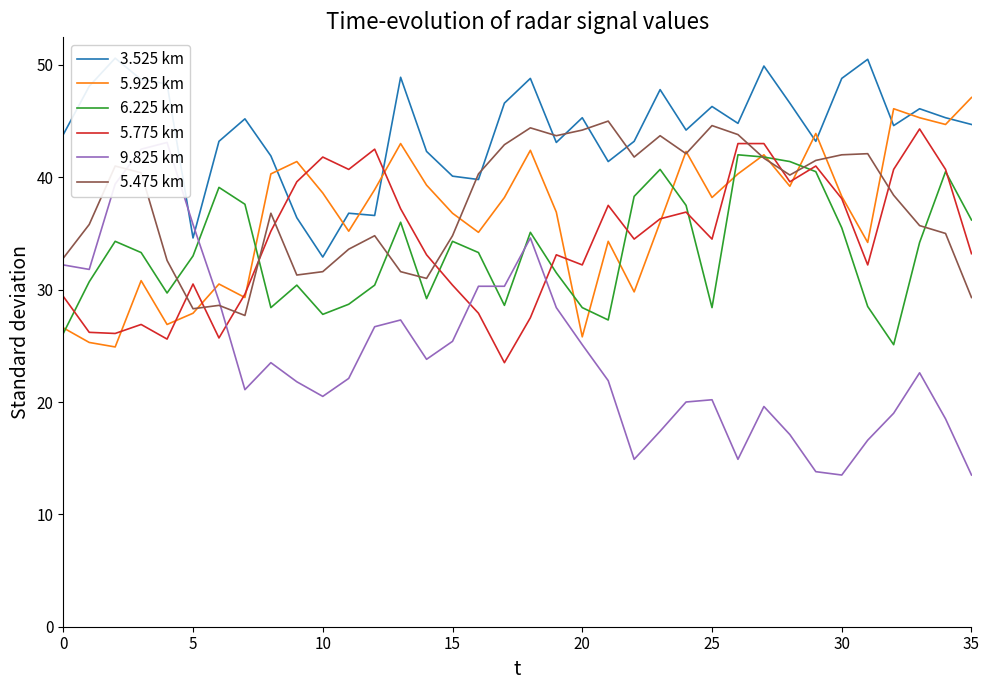

True or false: 3.525 km has more than 1 points higher than both neighbors.

True